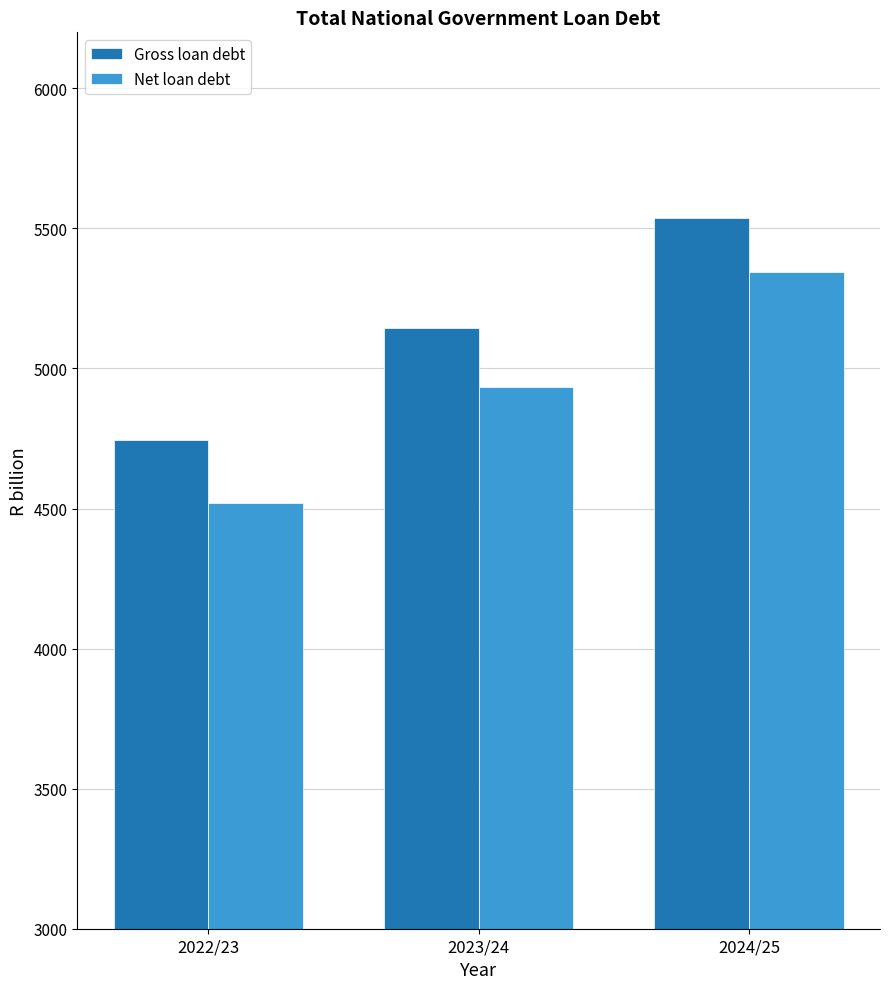

What is the difference between the highest and lowest values at 2024/25?

194.9